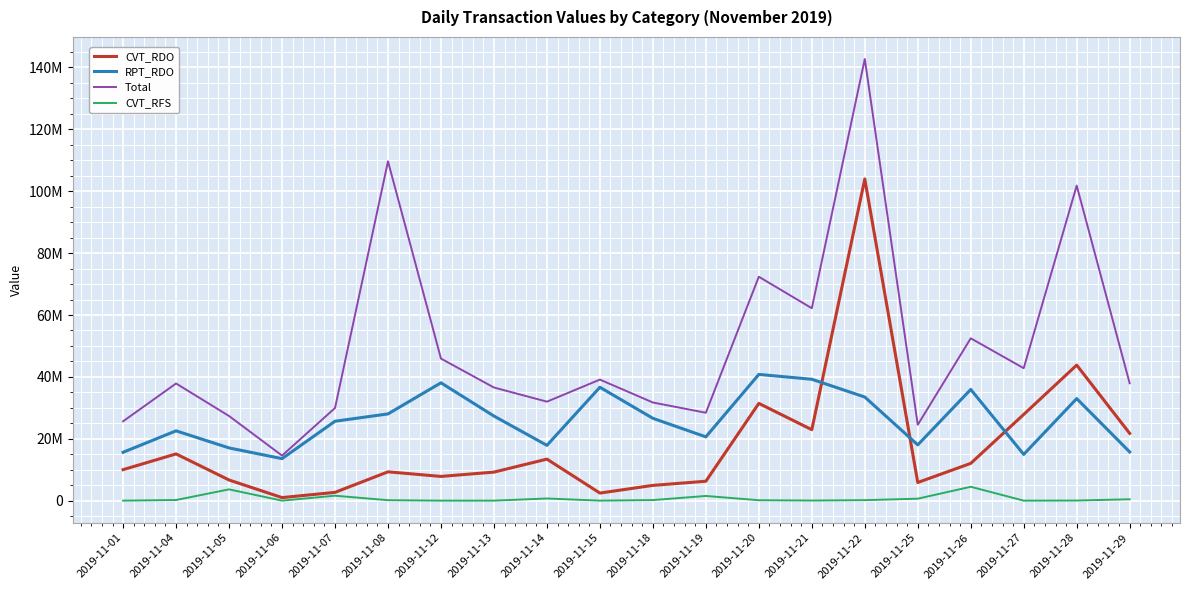

True or false: CVT_RFS and CVT_RDO intersect in this chart.

False